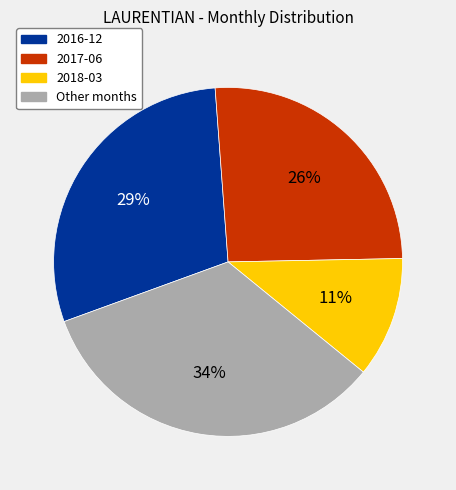

Does any single category account for the majority?

No